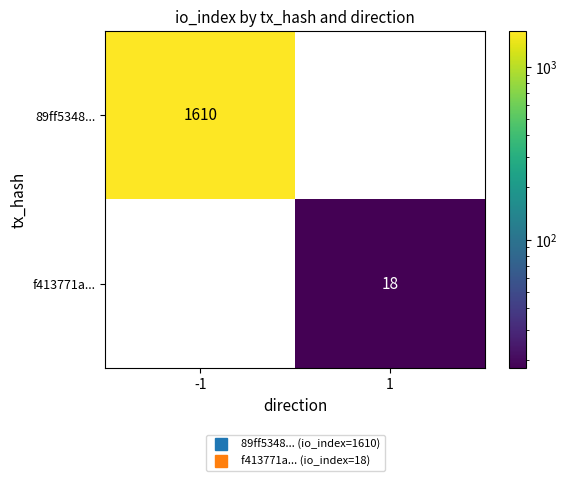

What is the sum of all f413771a... values?

18